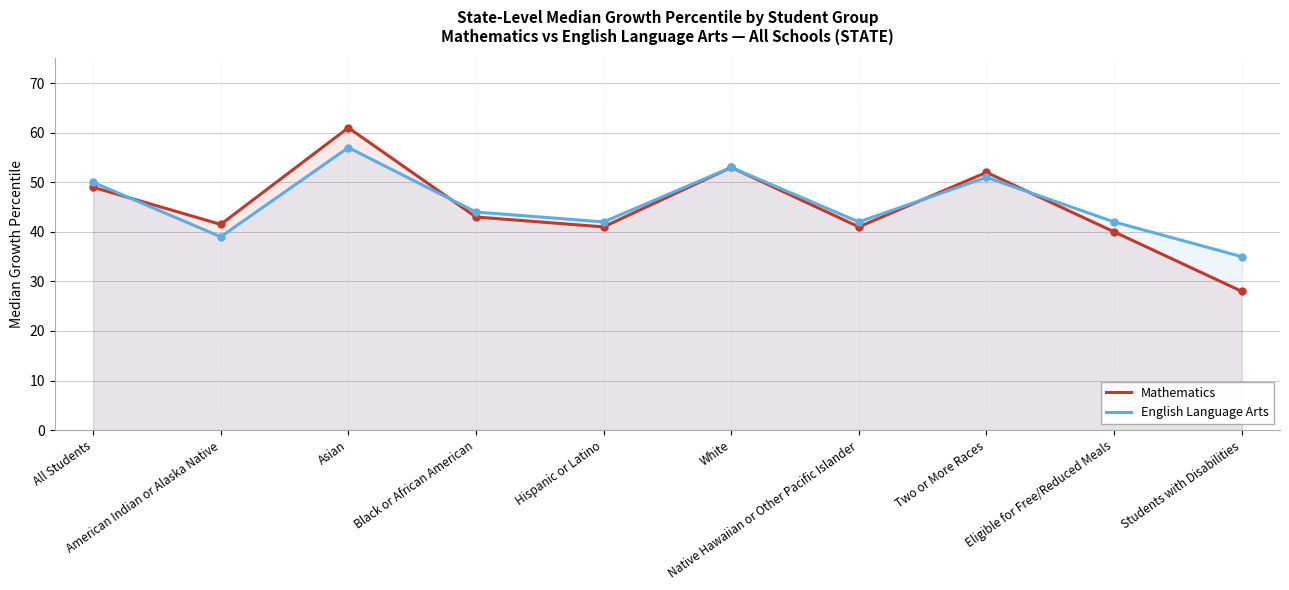

True or false: English Language Arts has more than 2 interior local peaks.

True